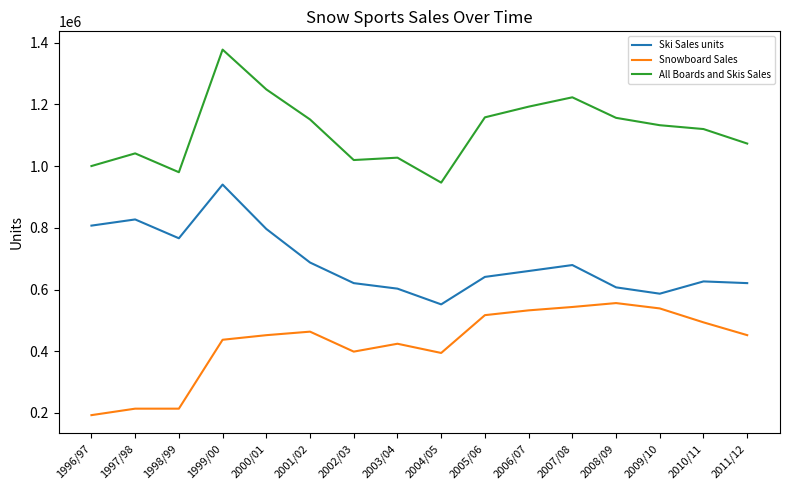

At which category does the chart reach its peak across all series?

1999/00